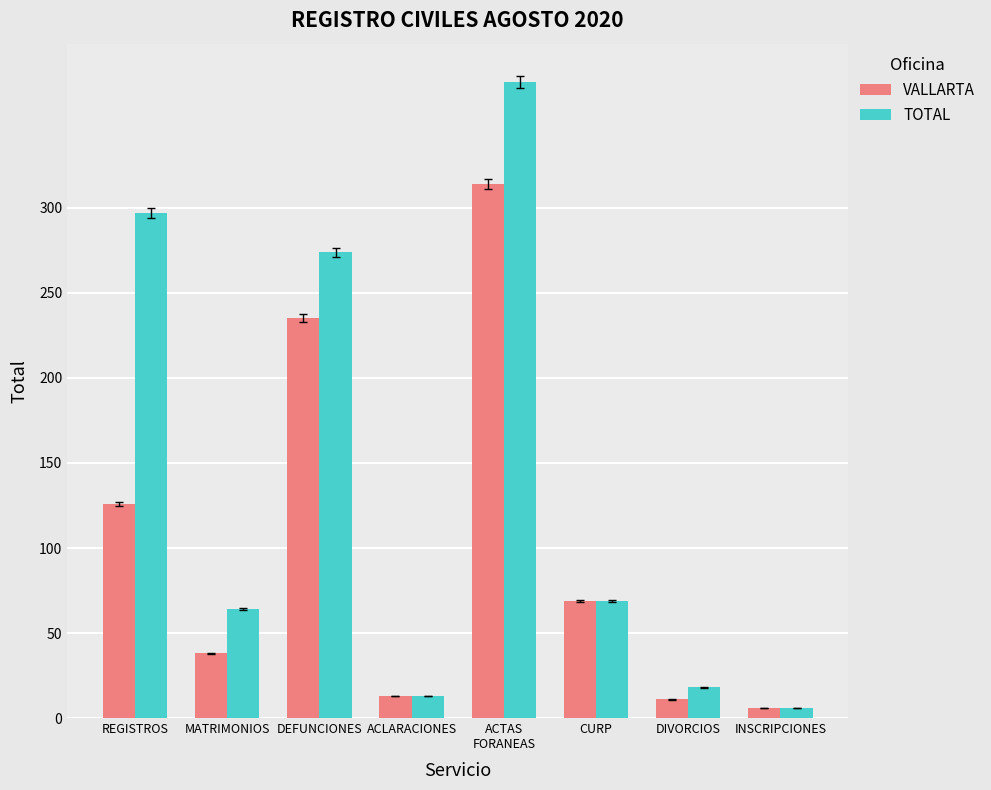

What are all the series names shown in the legend?

VALLARTA, TOTAL